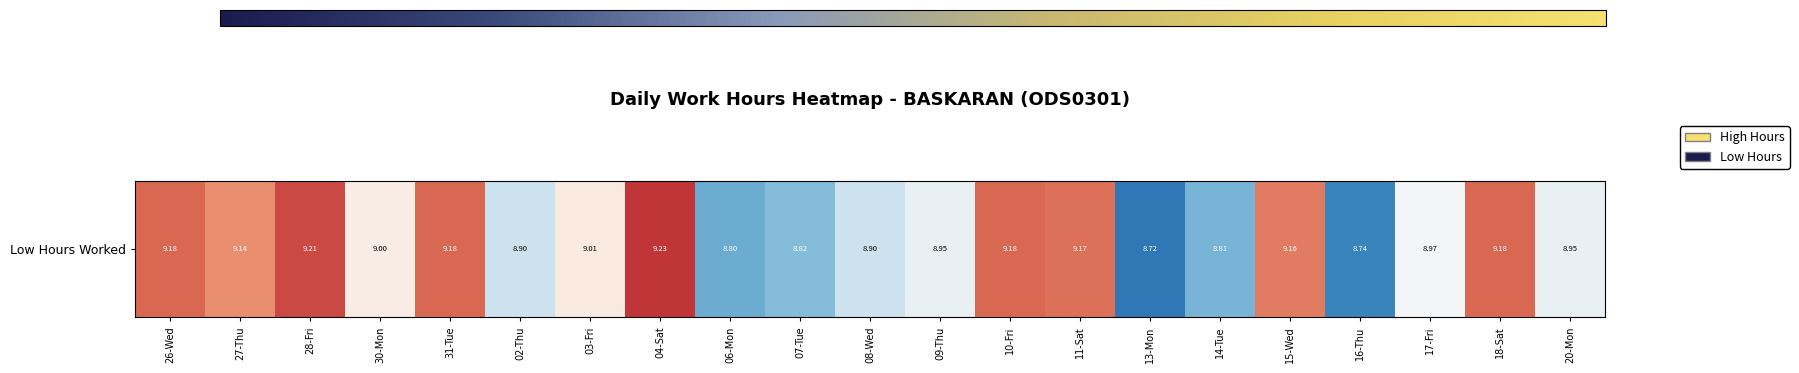

Read the value at 08-Wed.

8.9